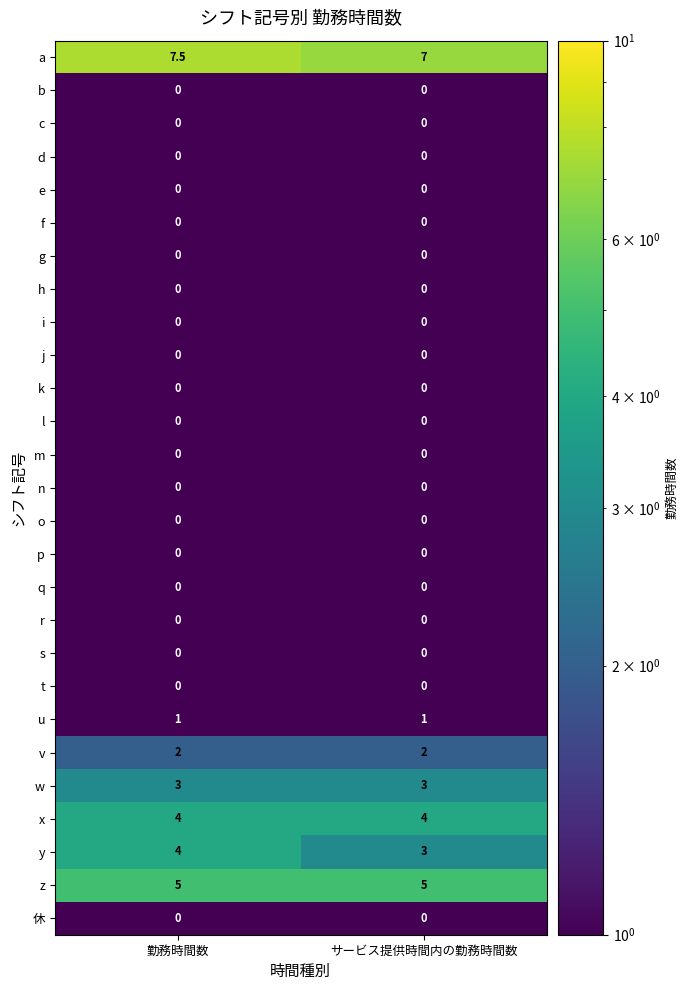

What is the total value across all series at 勤務時間数?

26.5